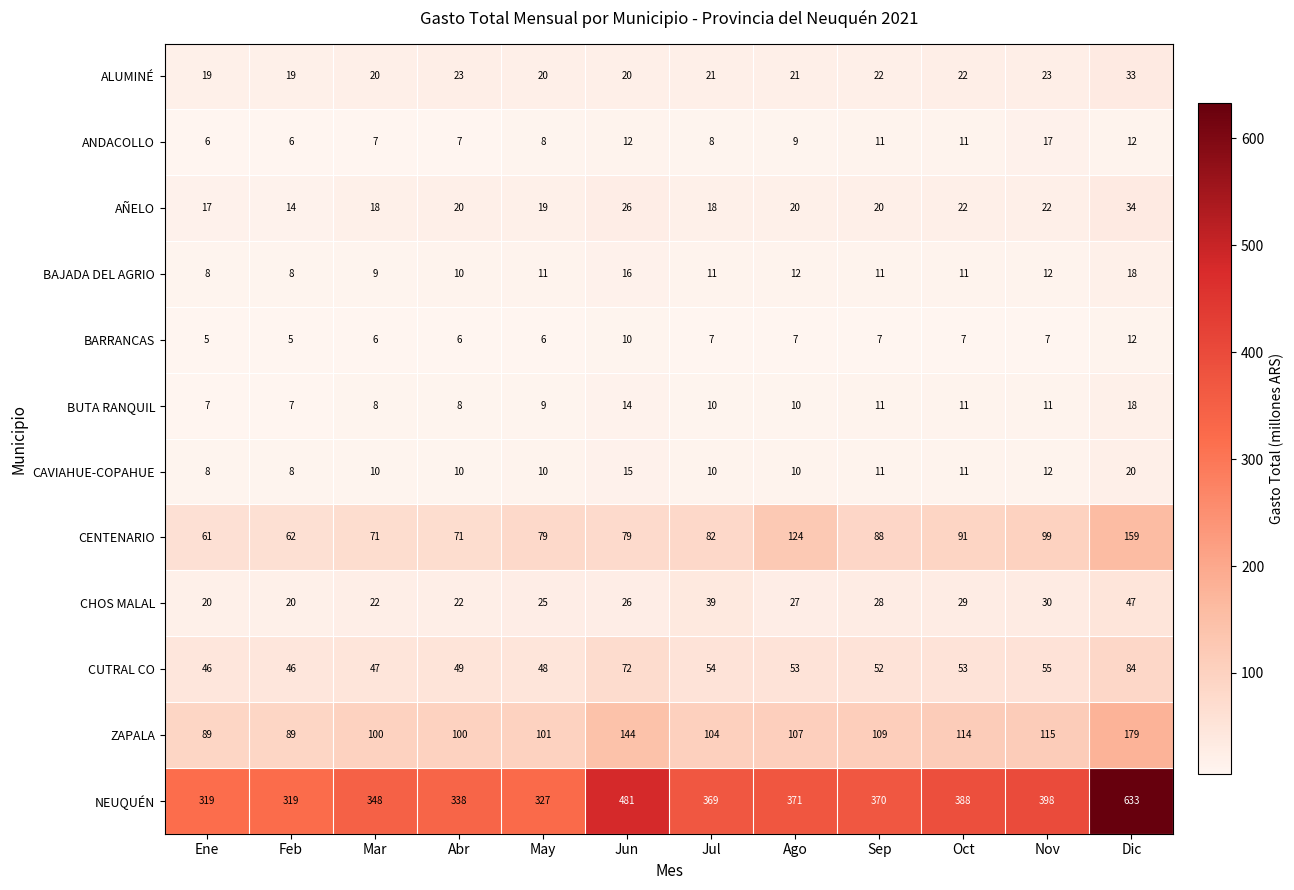

At which category is the sum across all series the highest?

Dic